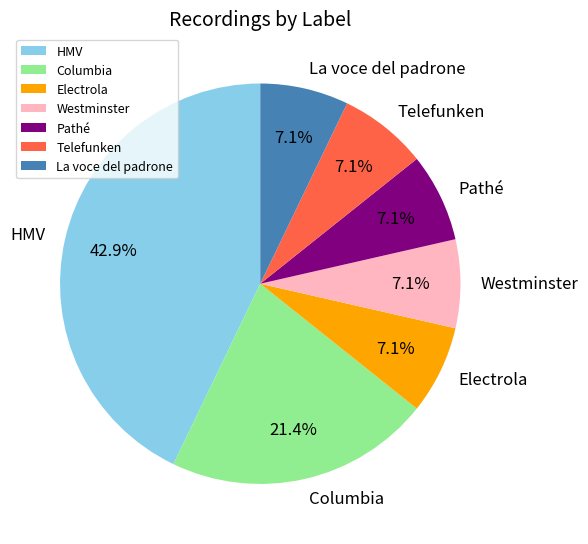

What percentage do Columbia and Electrola together represent?

28.6%